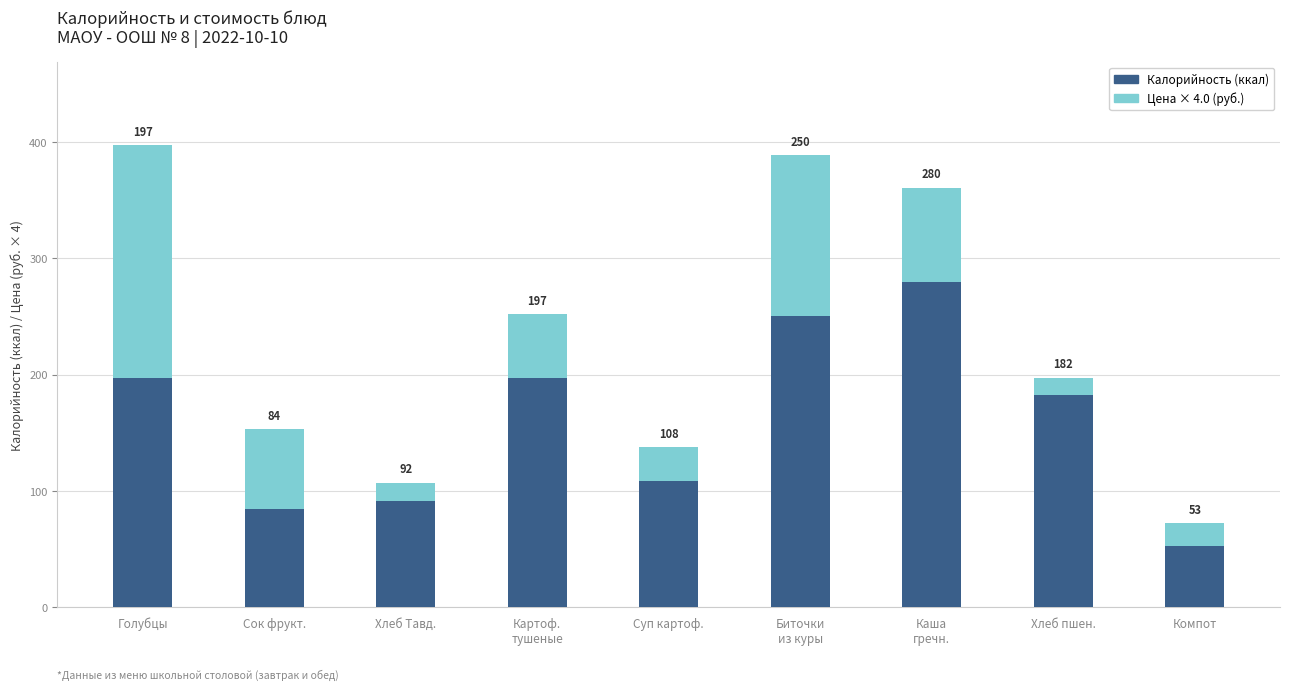

At which label is Калорийность (ккал) closest to 166?

Хлеб пшен.